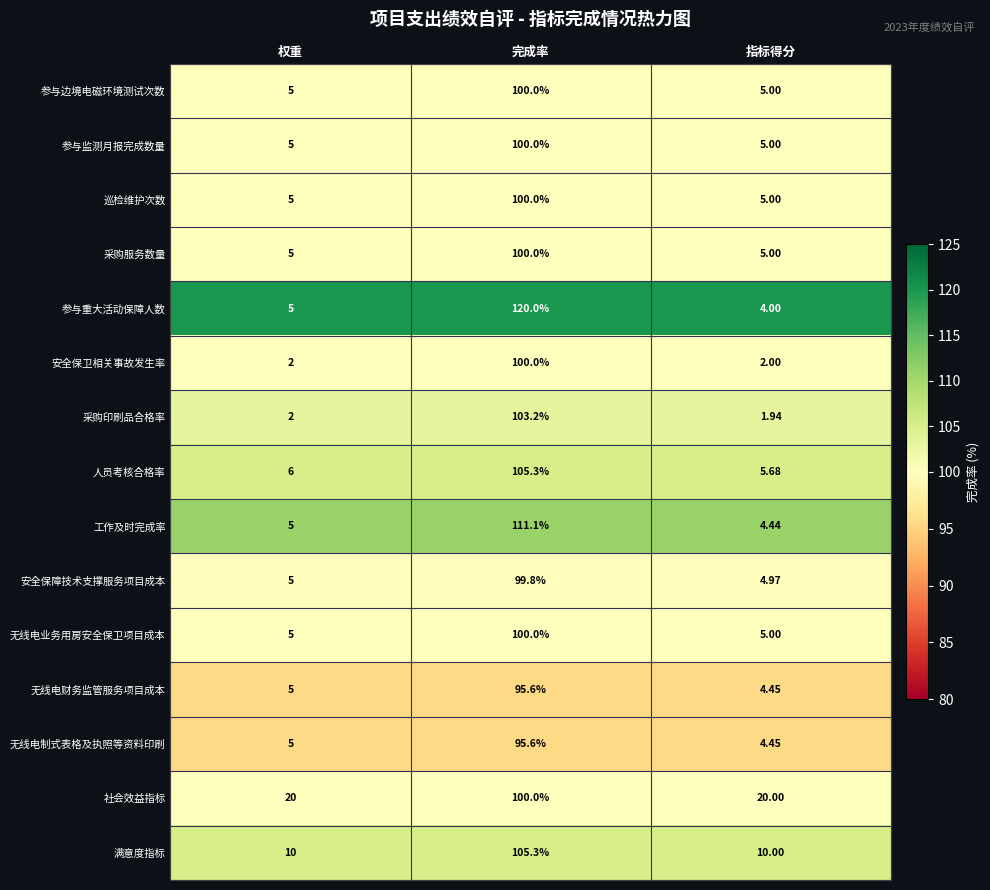

Which series has the largest total across all categories?

社会效益指标